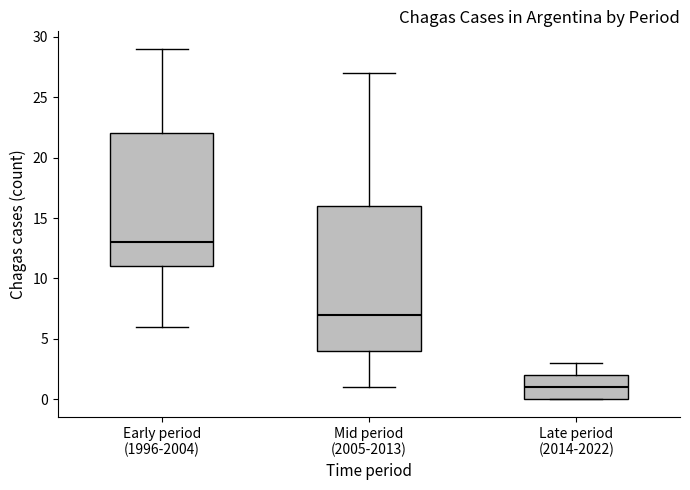

Reading left to right, transcribe this box plot: for each box, give where its median line is, the range the box spans, and where its two whiskers end, as read against the y-axis. The values are not printed on the chart, so give them approximately, as read against the axis.

Early period (1996-2004): median 13, box 11 to 22, whiskers 6 to 29
Mid period (2005-2013): median 7, box 4 to 16, whiskers 1 to 27
Late period (2014-2022): median 1, box 0 to 2, whiskers 0 to 3